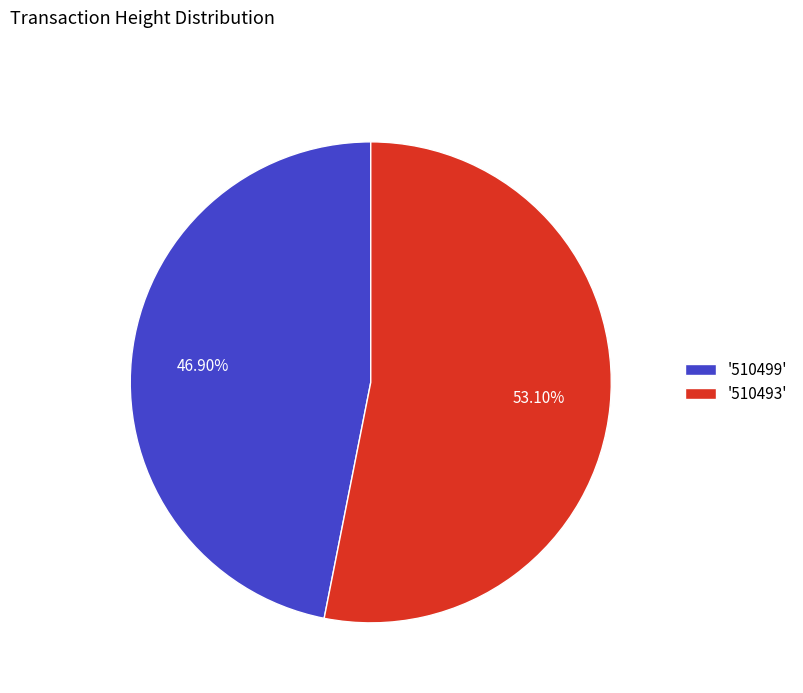

How many segments does this pie chart have?

2